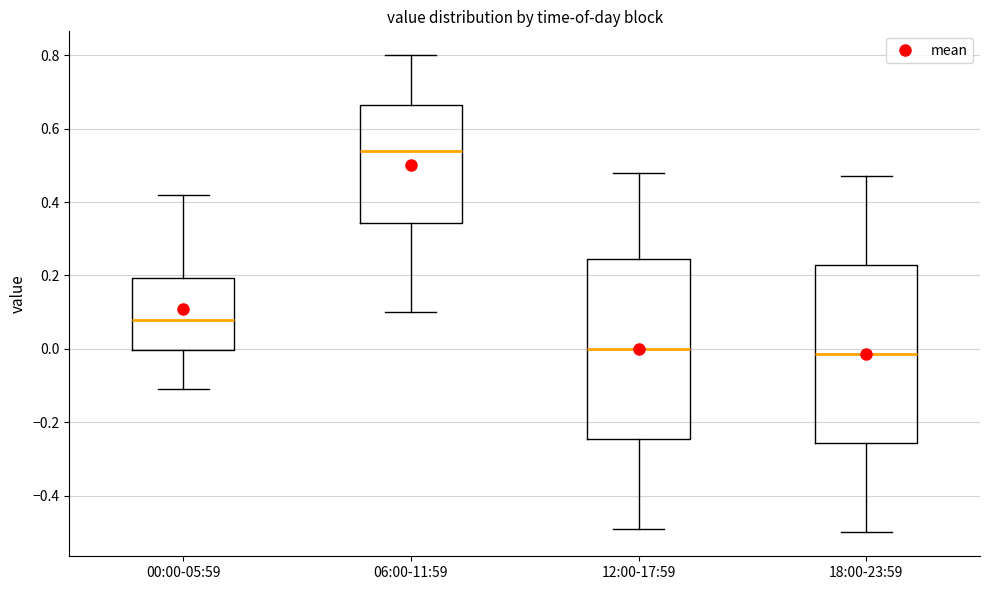

Reading left to right, transcribe this box plot: for each box, give where its median line is, the range the box spans, and where its two whiskers end, as read against the y-axis. The values are not printed on the chart, so give them approximately, as read against the axis.

00:00-05:59: median 0.08, box 0.00 to 0.20, whiskers -0.10 to 0.42
06:00-11:59: median 0.54, box 0.34 to 0.66, whiskers 0.10 to 0.80
12:00-17:59: median 0.00, box -0.24 to 0.24, whiskers -0.48 to 0.48
18:00-23:59: median -0.02, box -0.26 to 0.22, whiskers -0.50 to 0.48